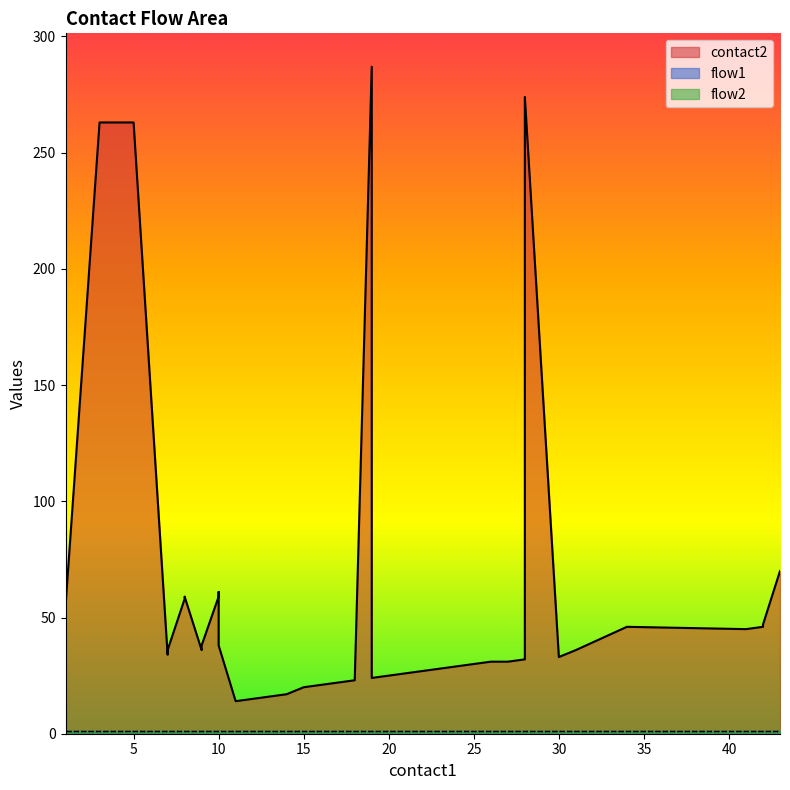

How many categories are shown in the chart?

39